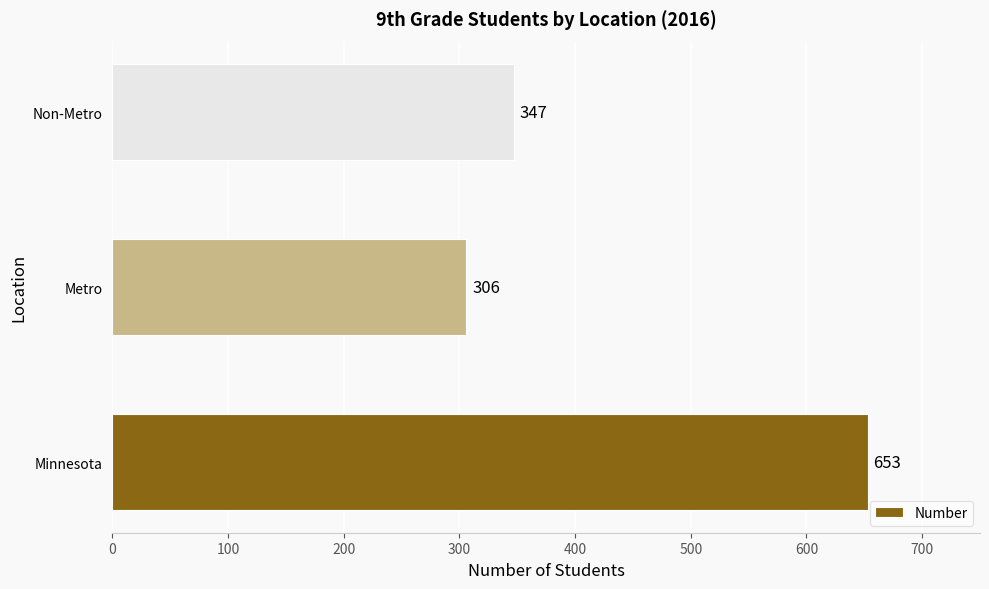

Are the bars horizontal?

Yes